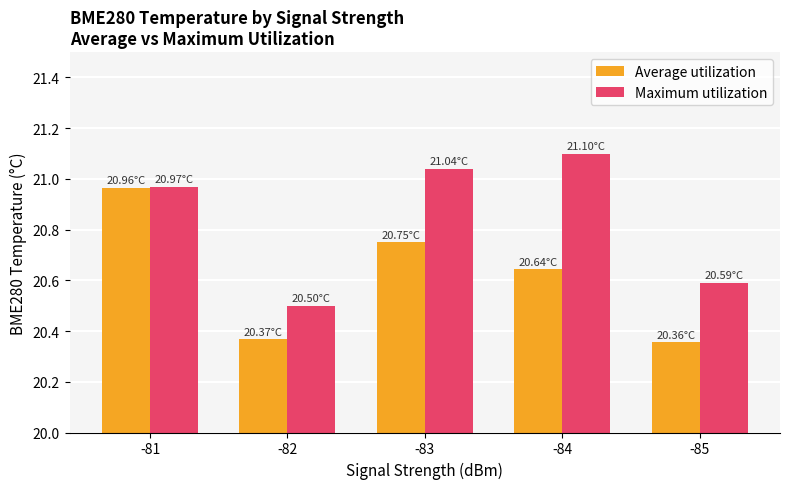

Between -81 and -85, which series saw the biggest shift?

Average utilization